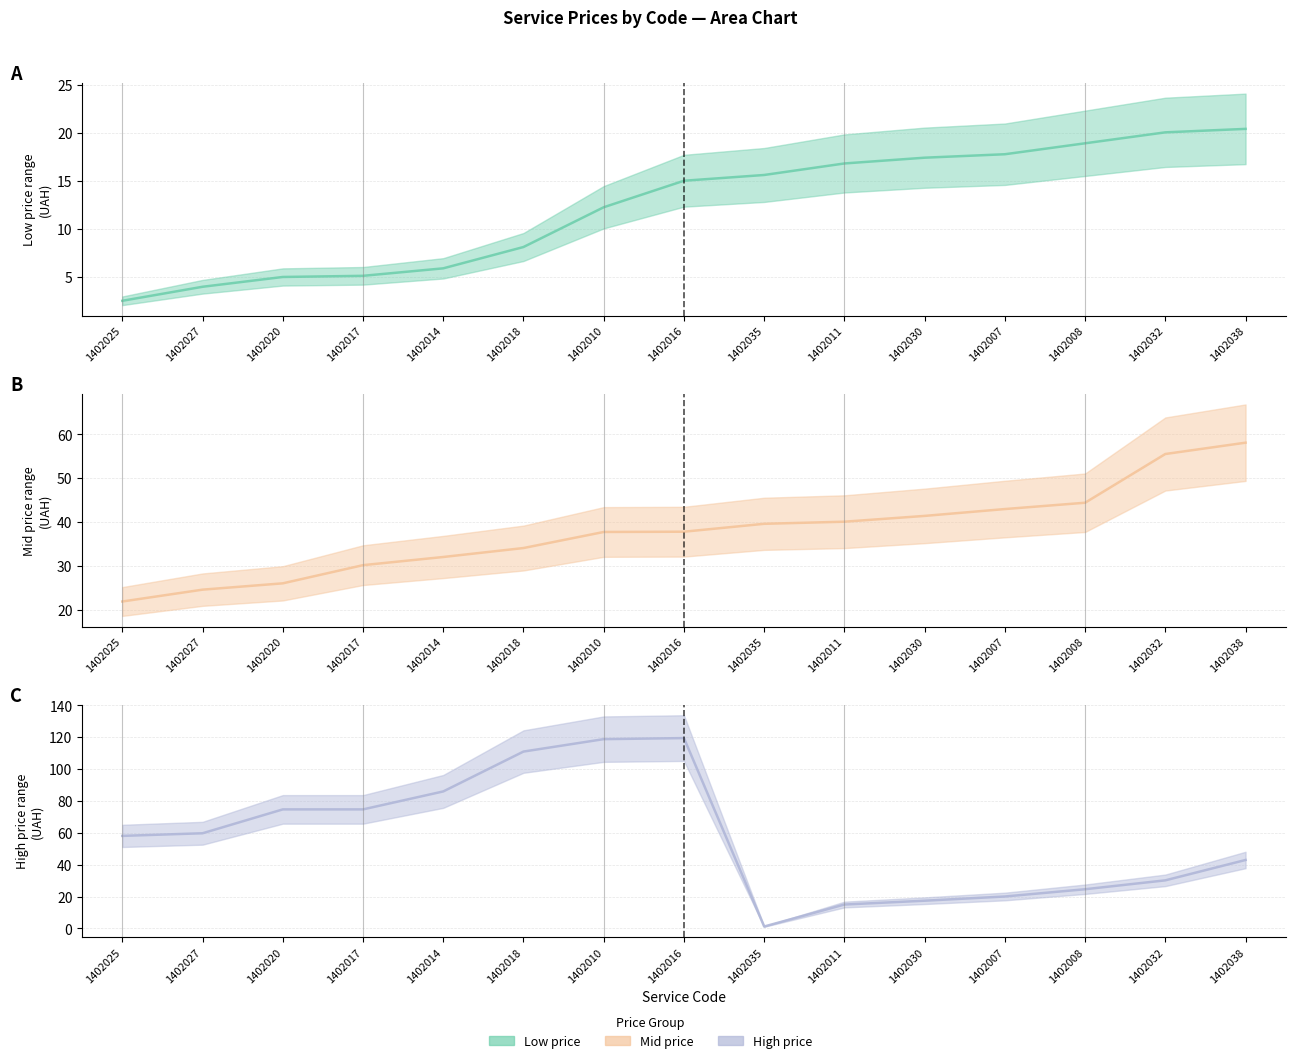

What is the value of the High price point at the 3rd from the left?

74.7